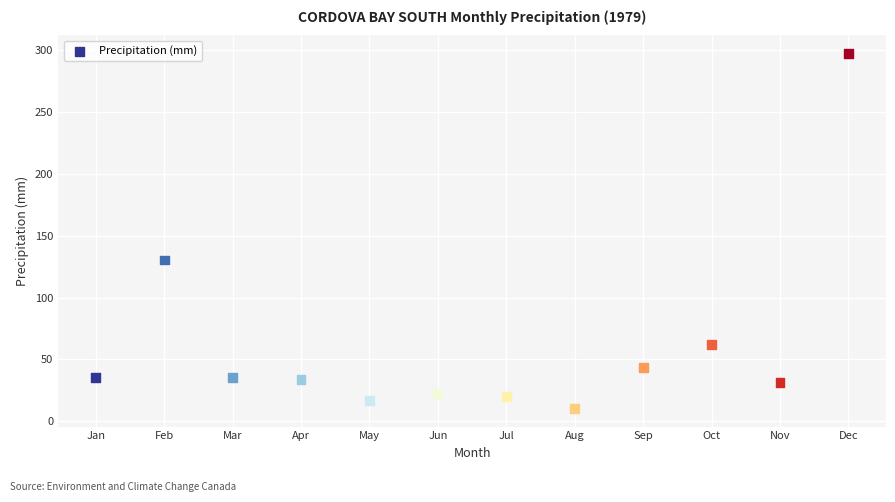

What Y value in the scatter plot is closest to 153?

130.4